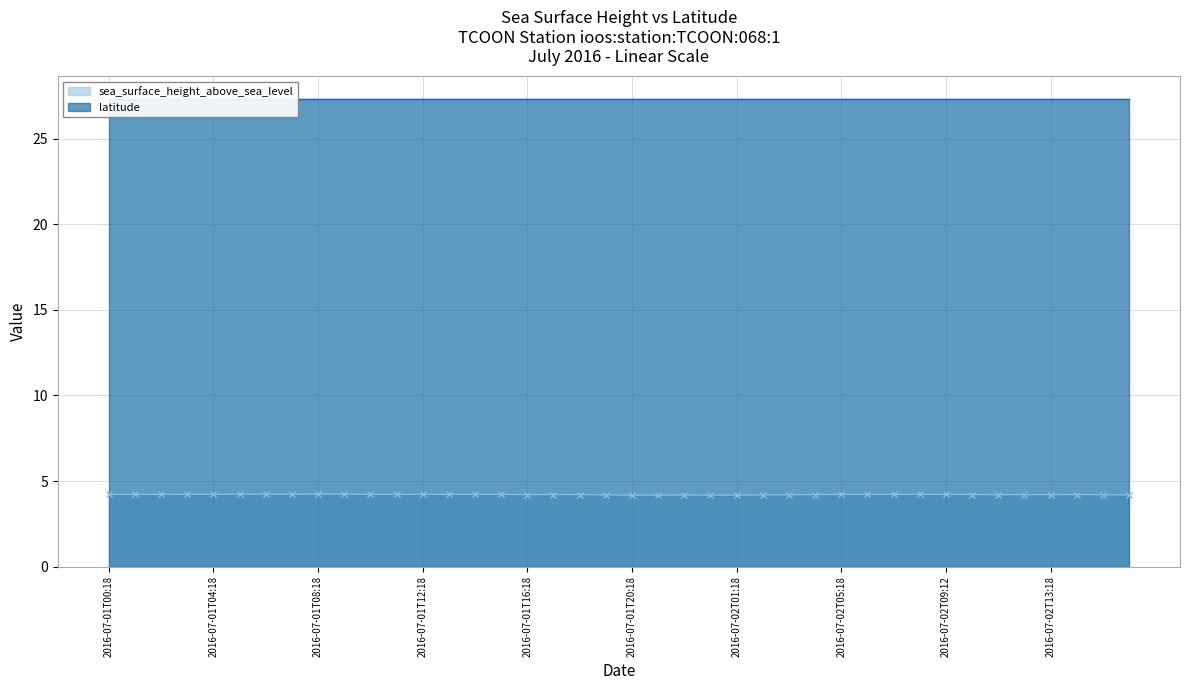

The value at 2016-07-02T12:18 is 6.9. True or false?

False